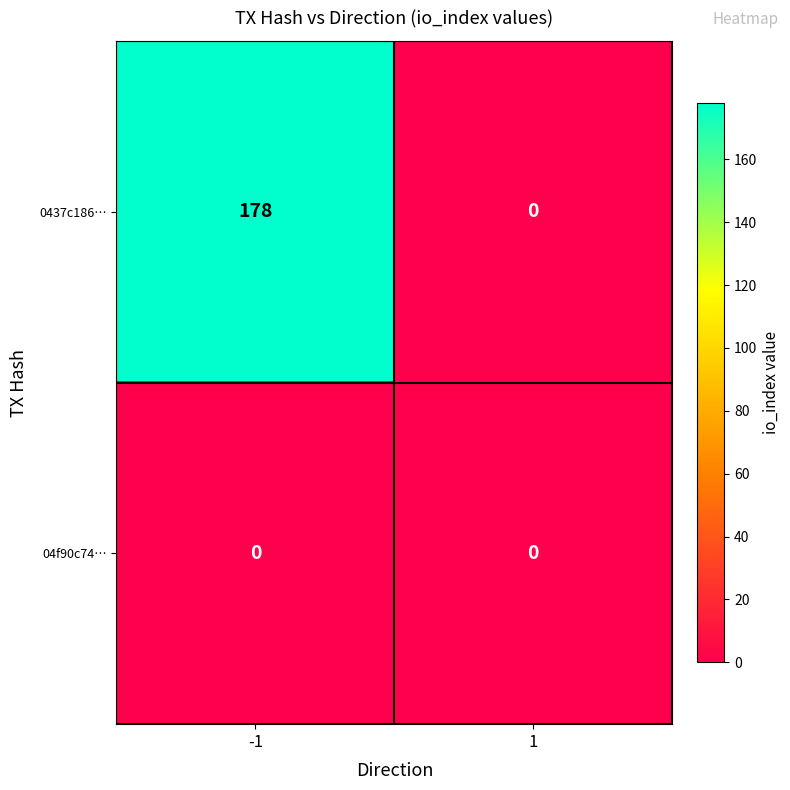

Is the value of 0437c186… at -1 greater than the value of 04f90c74… at -1?

Yes